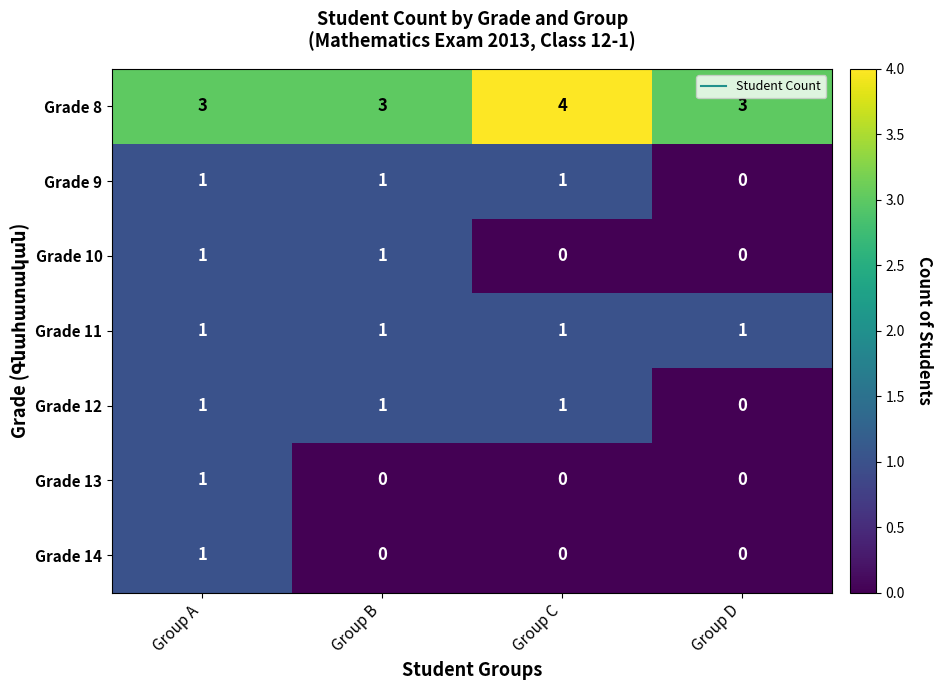

What is the sum of the Grade 8 values at Group A and Group B?

6